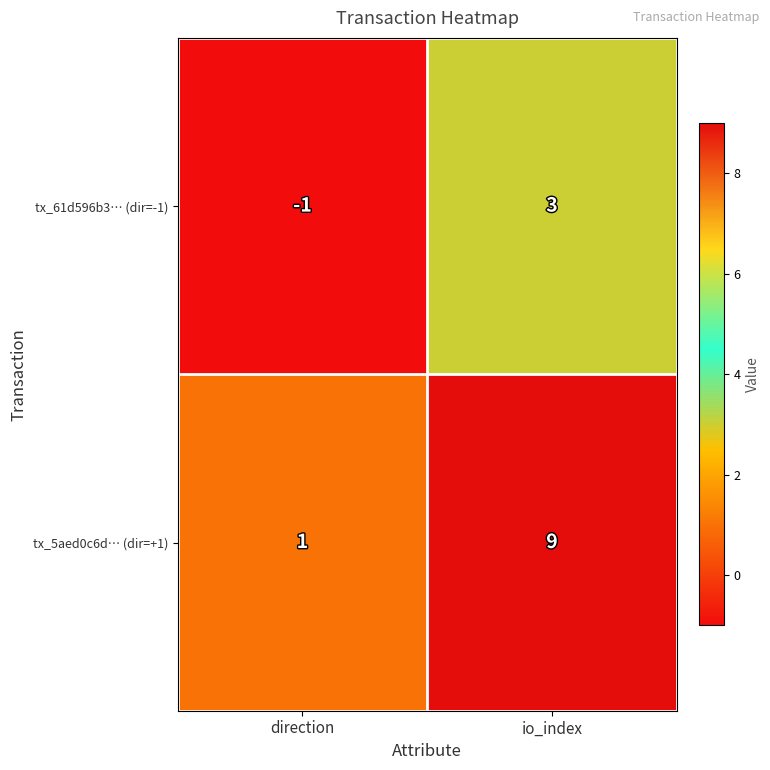

The tx_5aed0c6d… (dir=+1) series shows 1 at direction. True or false?

True